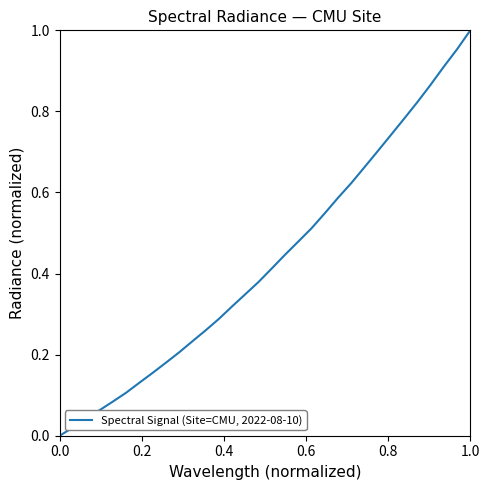

How many lines are shown in the chart?

1